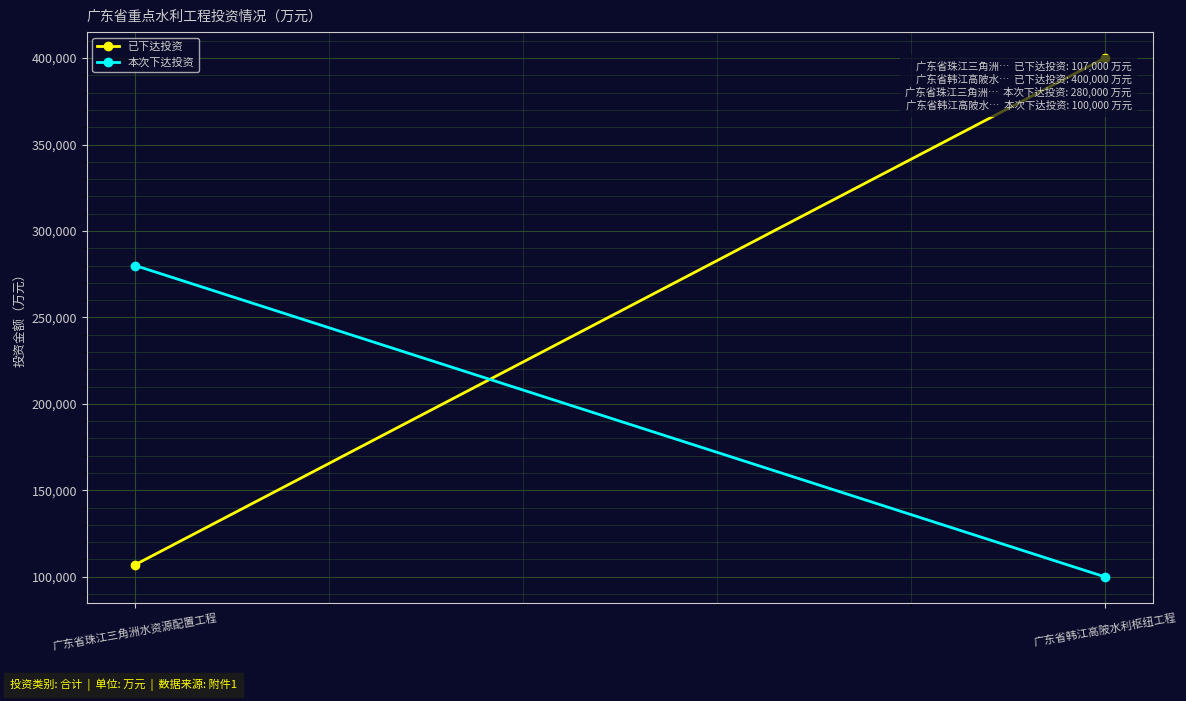

What is the highest value of the 本次下达投资 series?

280000